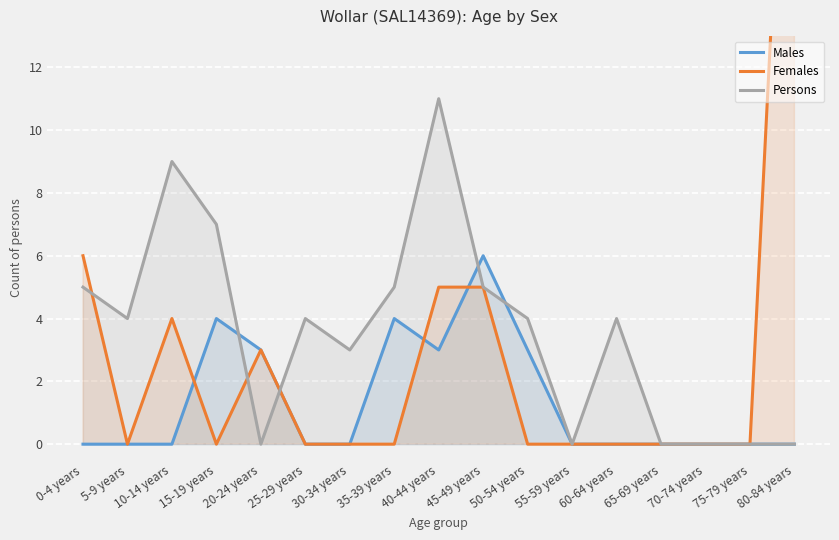

Reading left to right, extract all data points from this chart.

Males: 0-4 years=0	5-9 years=0	10-14 years=0	15-19 years=4	20-24 years=3	25-29 years=0	30-34 years=0	35-39 years=4	40-44 years=3	45-49 years=6	50-54 years=3	55-59 years=0	60-64 years=0	65-69 years=0	70-74 years=0	75-79 years=0	80-84 years=0
Females: 0-4 years=6	5-9 years=0	10-14 years=4	15-19 years=0	20-24 years=3	25-29 years=0	30-34 years=0	35-39 years=0	40-44 years=5	45-49 years=5	50-54 years=0	55-59 years=0	60-64 years=0	65-69 years=0	70-74 years=0	75-79 years=0	80-84 years=28
Persons: 0-4 years=5	5-9 years=4	10-14 years=9	15-19 years=7	20-24 years=0	25-29 years=4	30-34 years=3	35-39 years=5	40-44 years=11	45-49 years=5	50-54 years=4	55-59 years=0	60-64 years=4	65-69 years=0	70-74 years=0	75-79 years=0	80-84 years=0